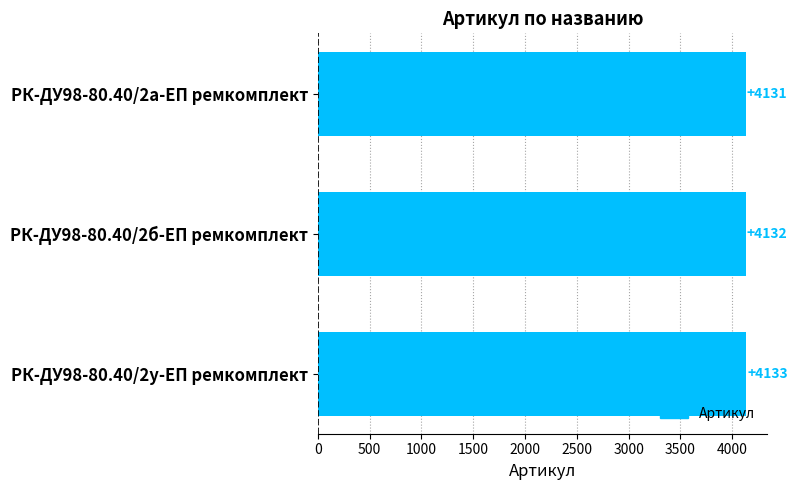

At which category does the chart reach its peak across all series?

РК-ДУ98-80.40/2у-ЕП ремкомплект